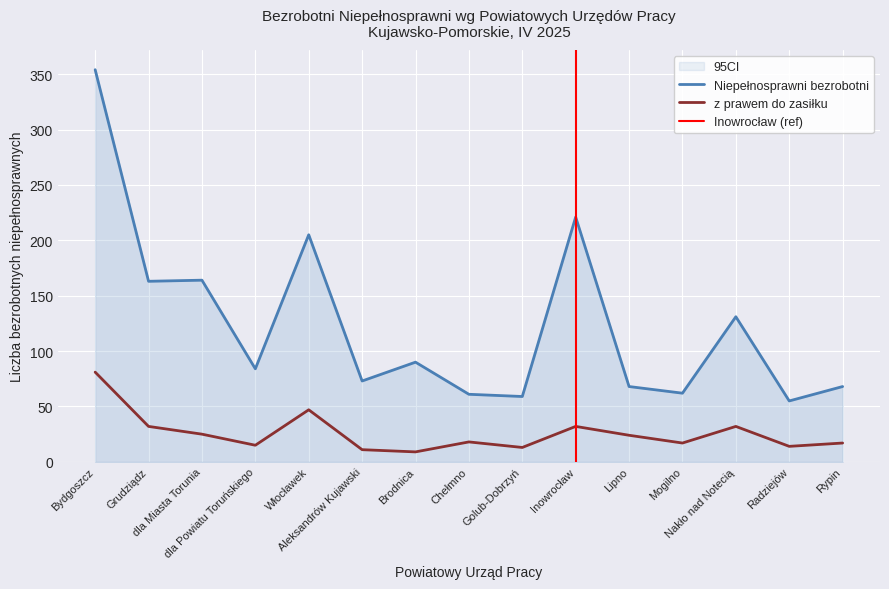

The value of Niepełnosprawni bezrobotni at Rypin is 116. True or false?

False